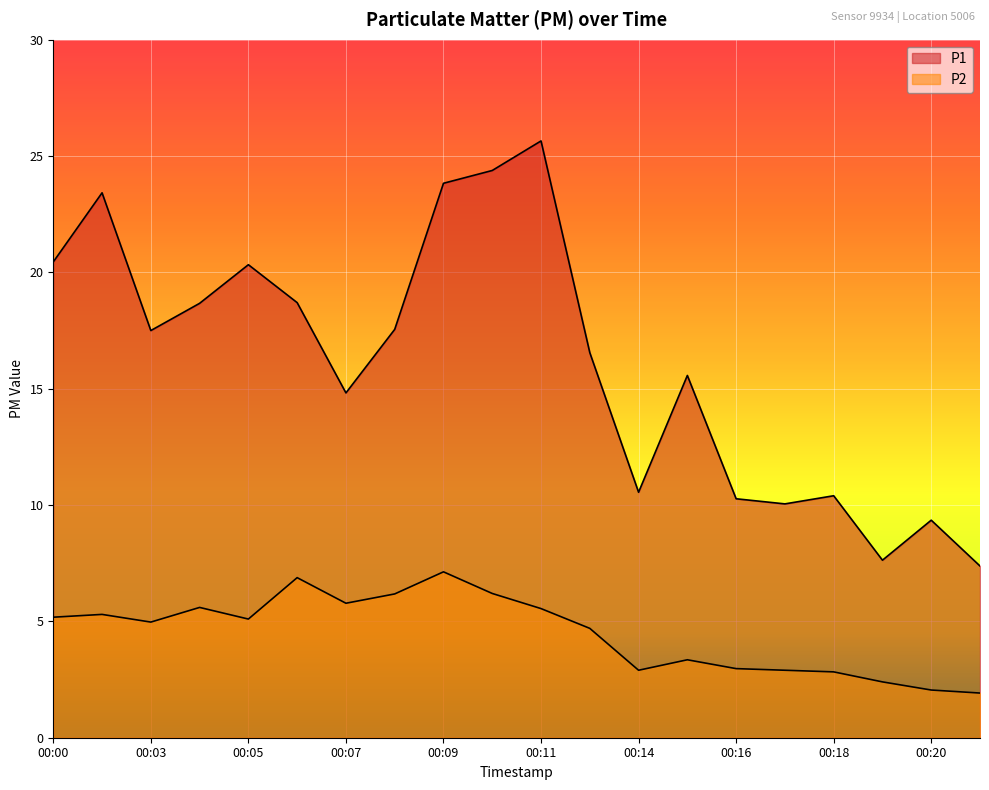

List the series in order of their peak value, lowest first.

P2, P1